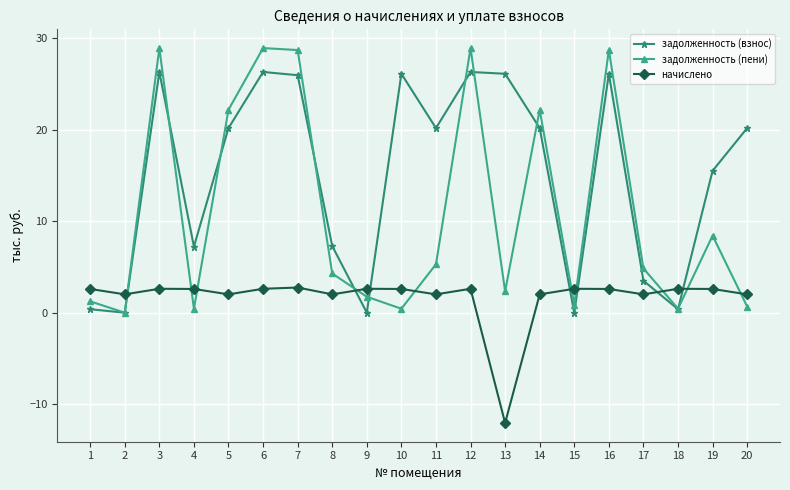

What is the value of the начислено point at the 20th from the left?

2.0